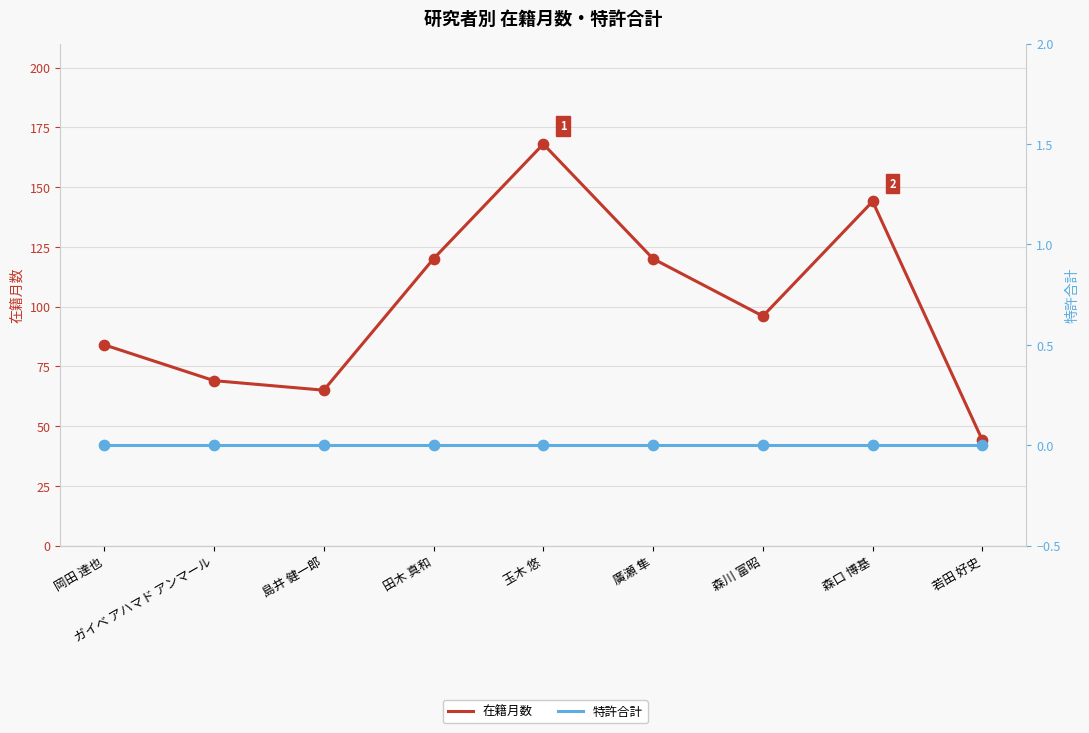

What are all the series names shown in the legend?

在籍月数, 特許合計